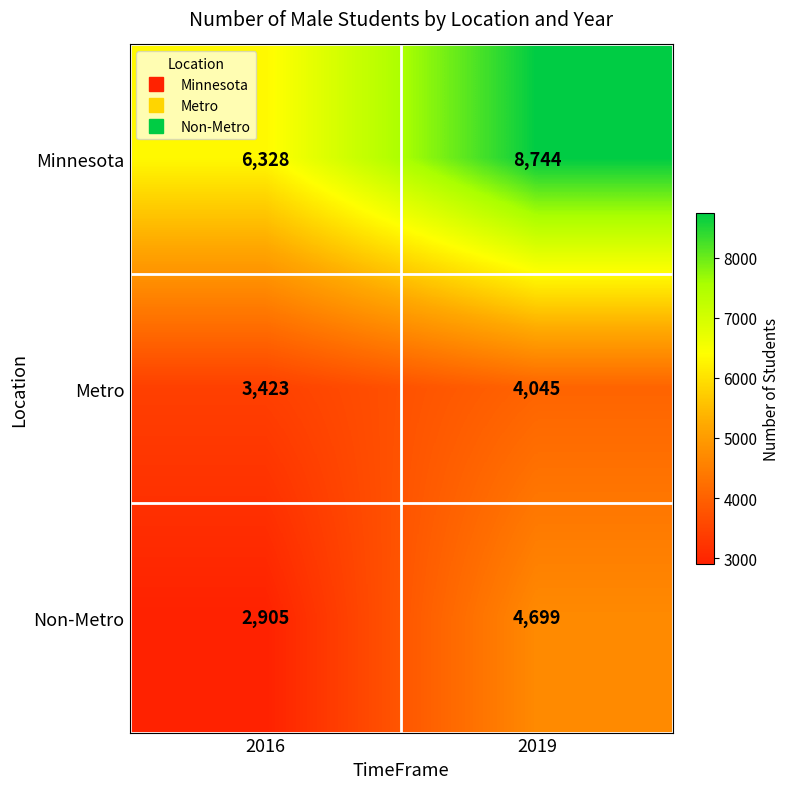

Which series has the largest total across all categories?

Minnesota